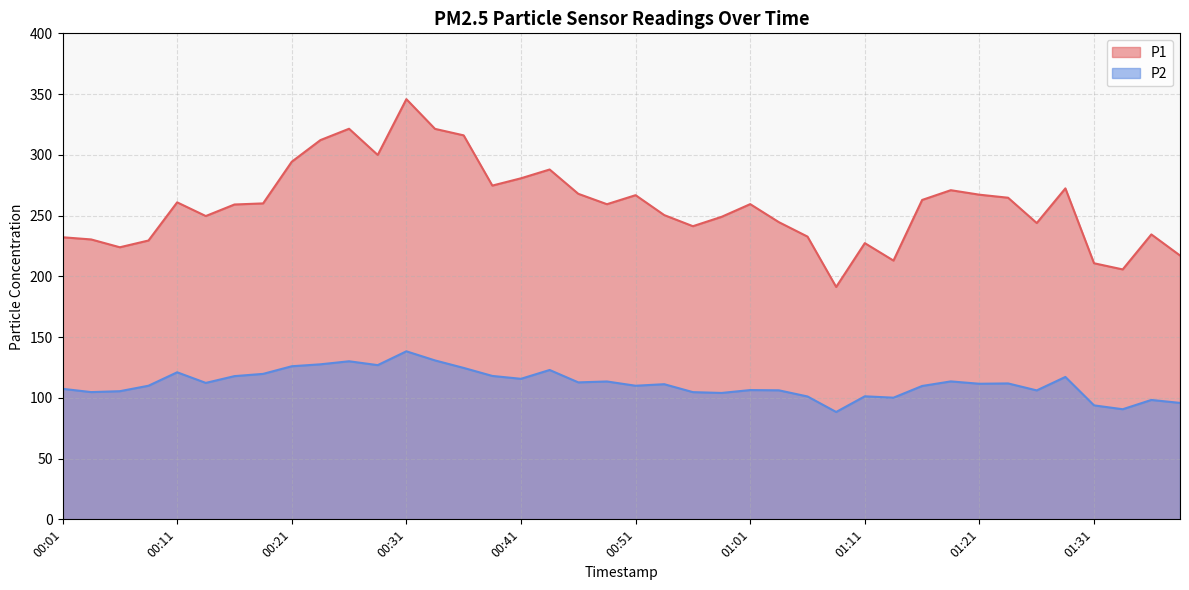

What is the value of the P2 point at the 17th from the left?

115.7